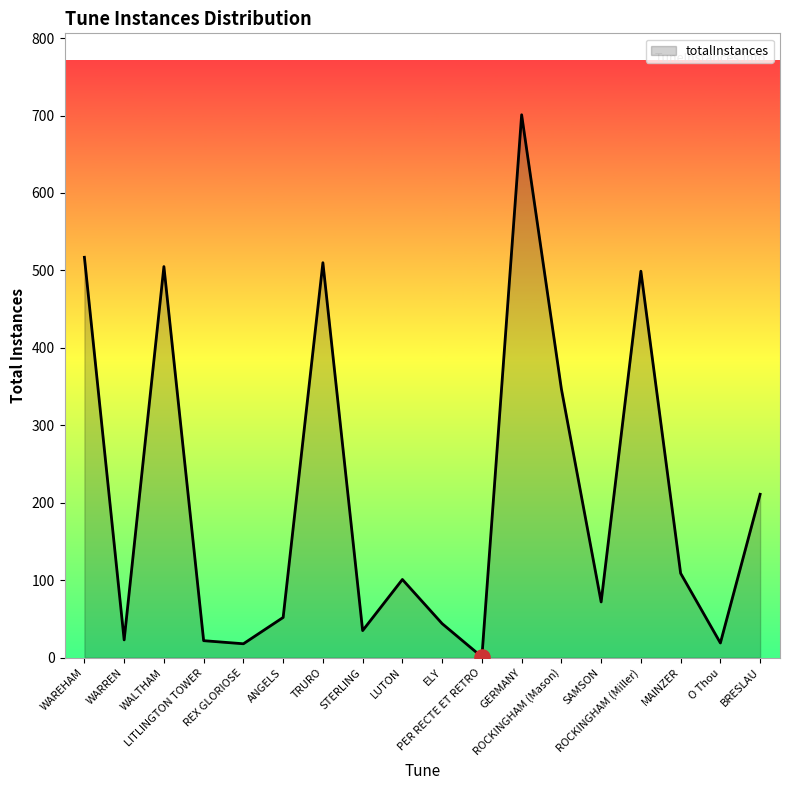

What is the ratio of the value at STERLING to the value at TRURO?

0.1